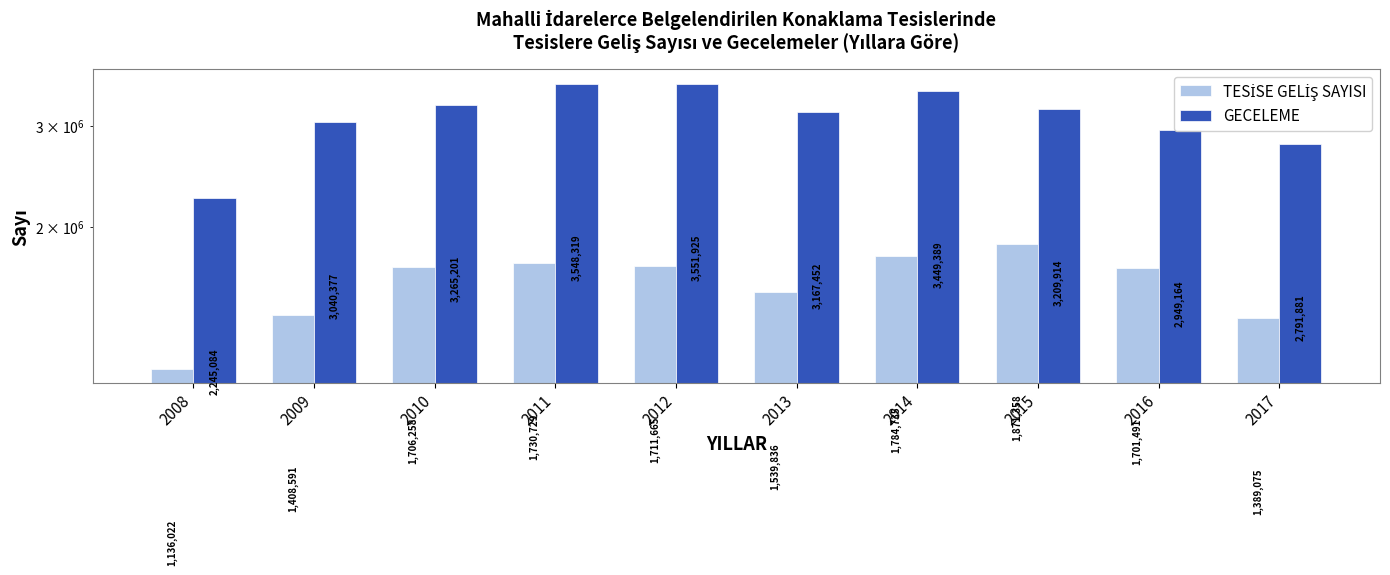

How many bars are there in each group?

2